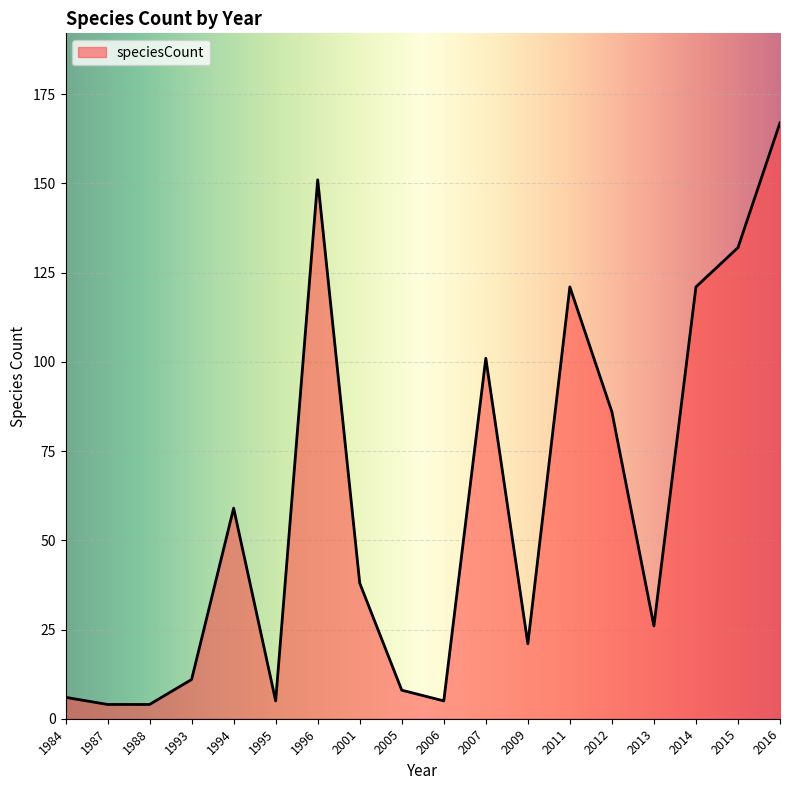

What is the smallest value displayed?

4